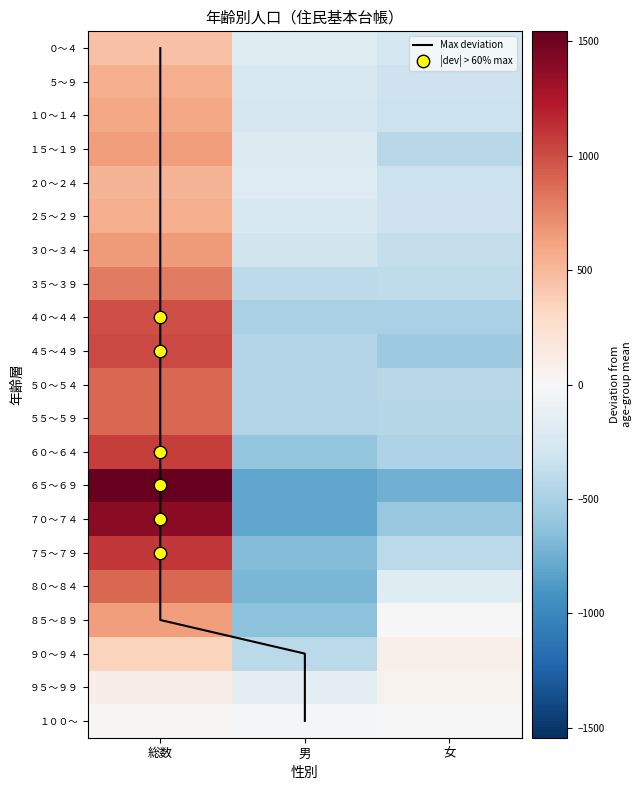

Is it true that ８５～８９ equals -635.3 at 男?

True